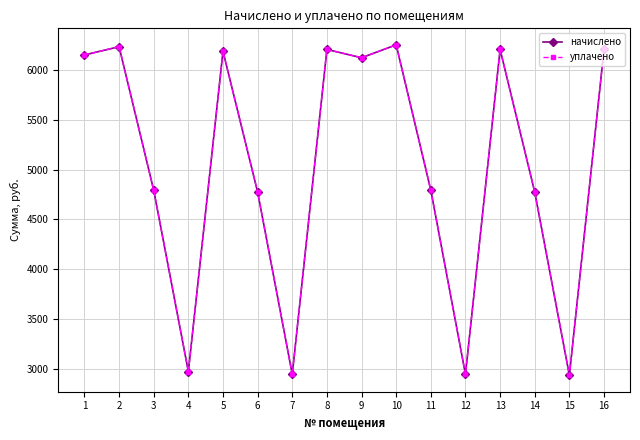

At which category does уплачено reach its first local peak?

2